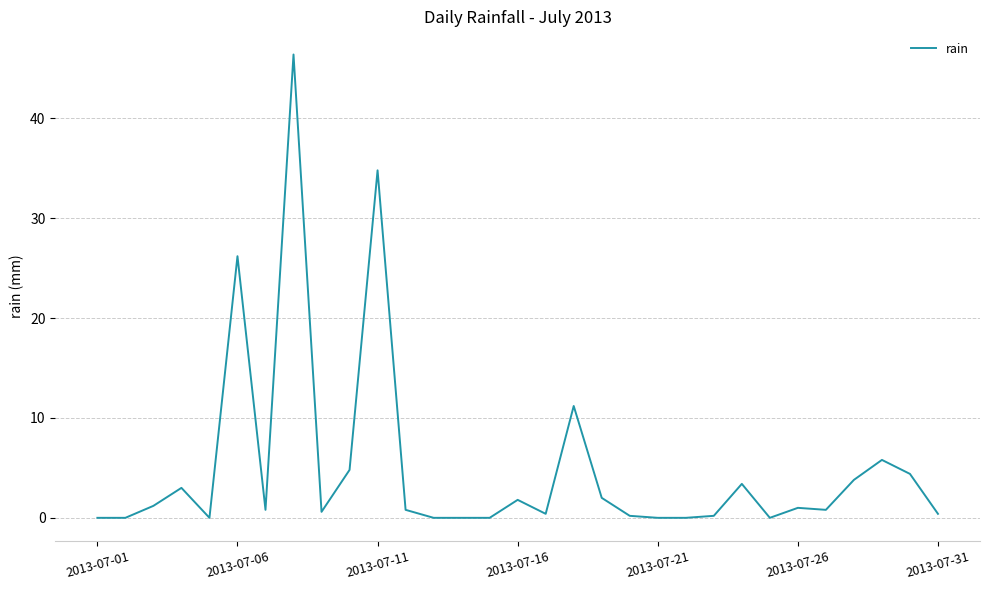

What is the greatest value displayed?

46.4